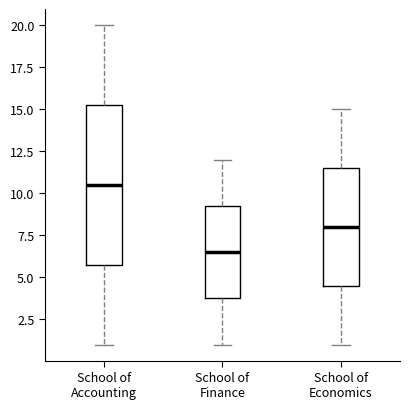

Where does the lower whisker of the box for School of Finance end on the y-axis? The values are not printed on the chart, so give them approximately, as read against the axis.

1.0